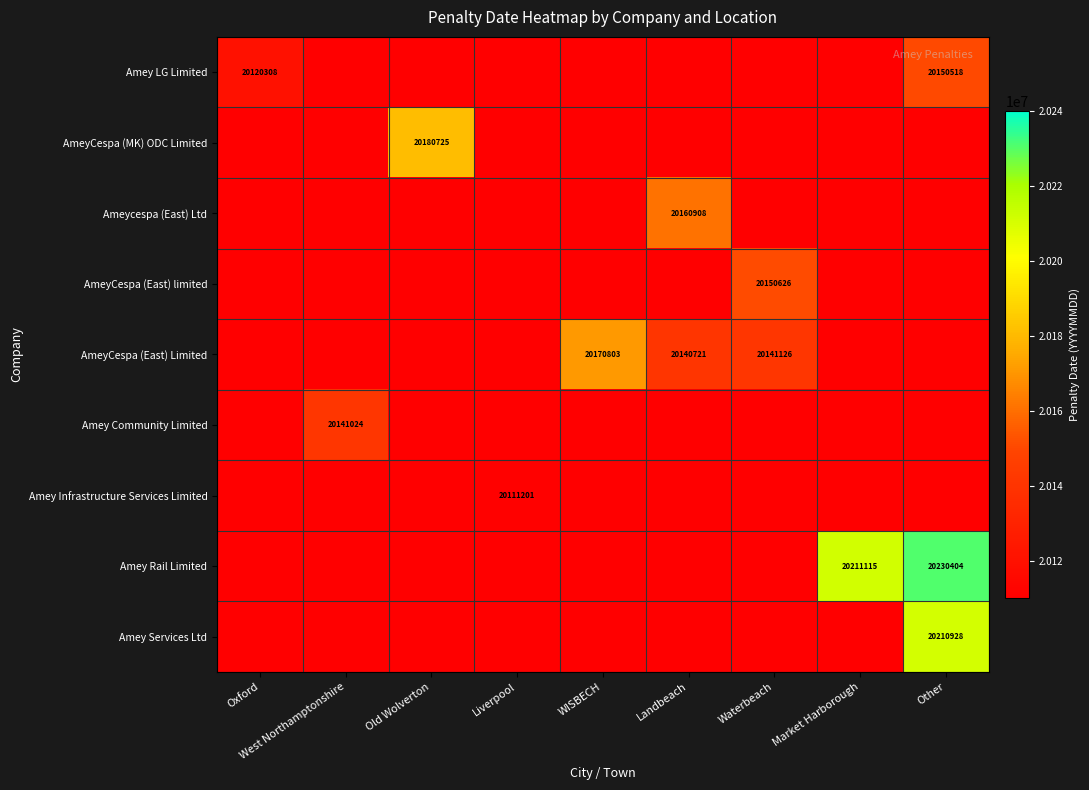

Which series has the largest range (max minus min)?

Amey Rail Limited